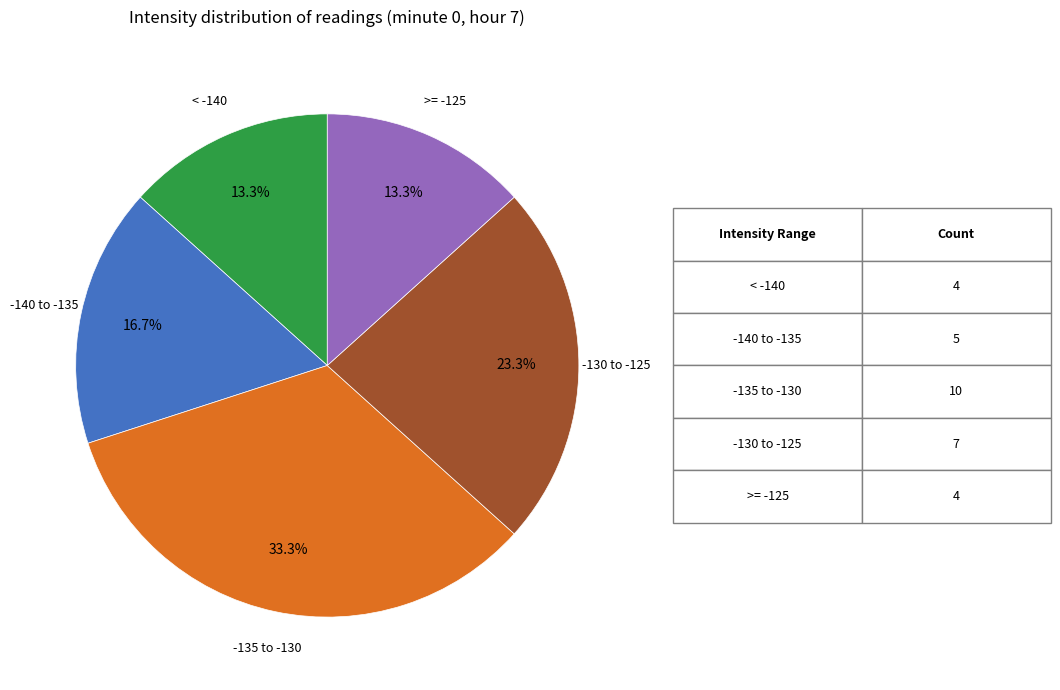

What portion of the pie excludes -130 to -125?

76.7%